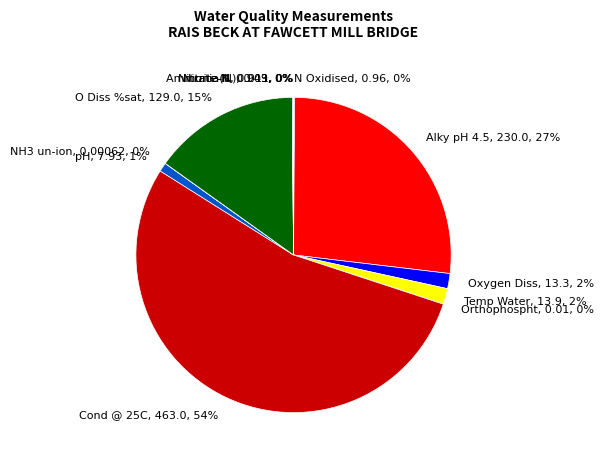

To the nearest percent, what portion does O Diss %sat represent?

15%